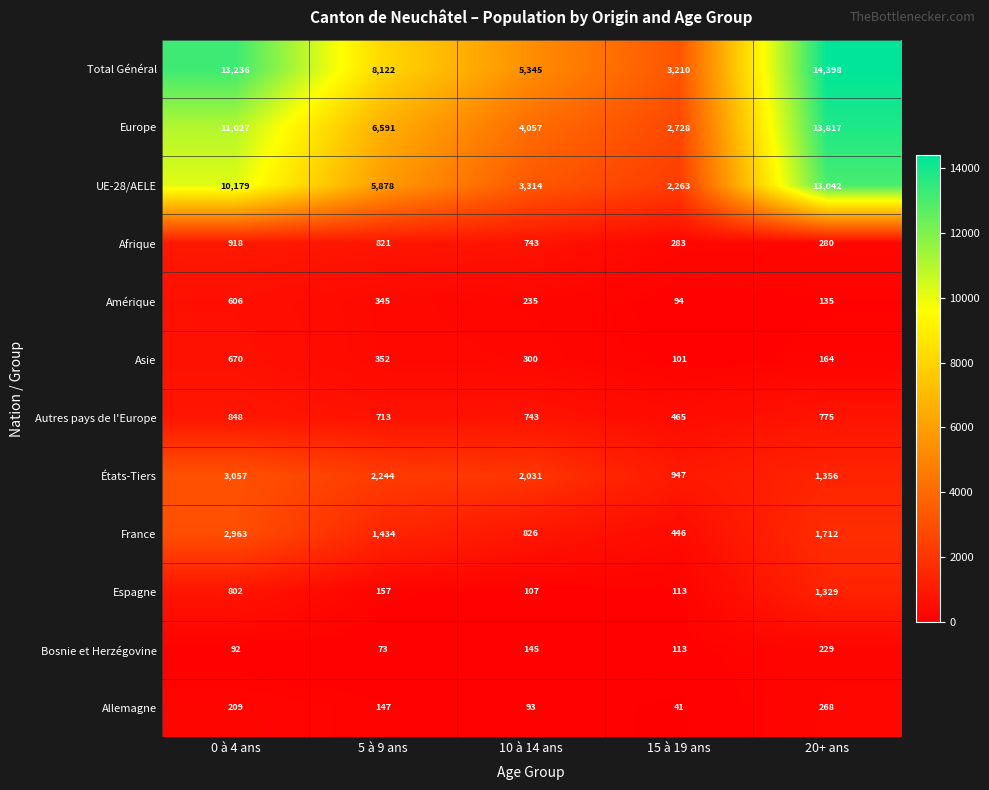

What is the maximum value for Europe?

13817